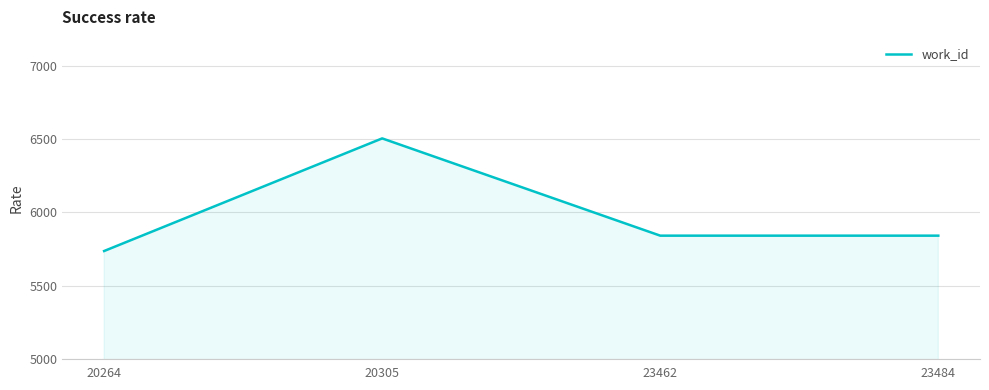

Reading left to right, extract all data points from this chart.

5736	6506	5841	5841